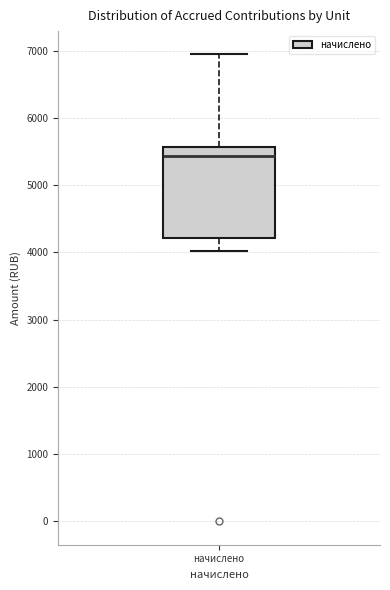

Read this box plot against the y-axis: the position of the median line, the range covered by the box, and the ends of both whiskers. The values are not printed on the chart, so give them approximately, as read against the axis.

median 5400, box 4200 to 5600, whiskers 4000 to 6900